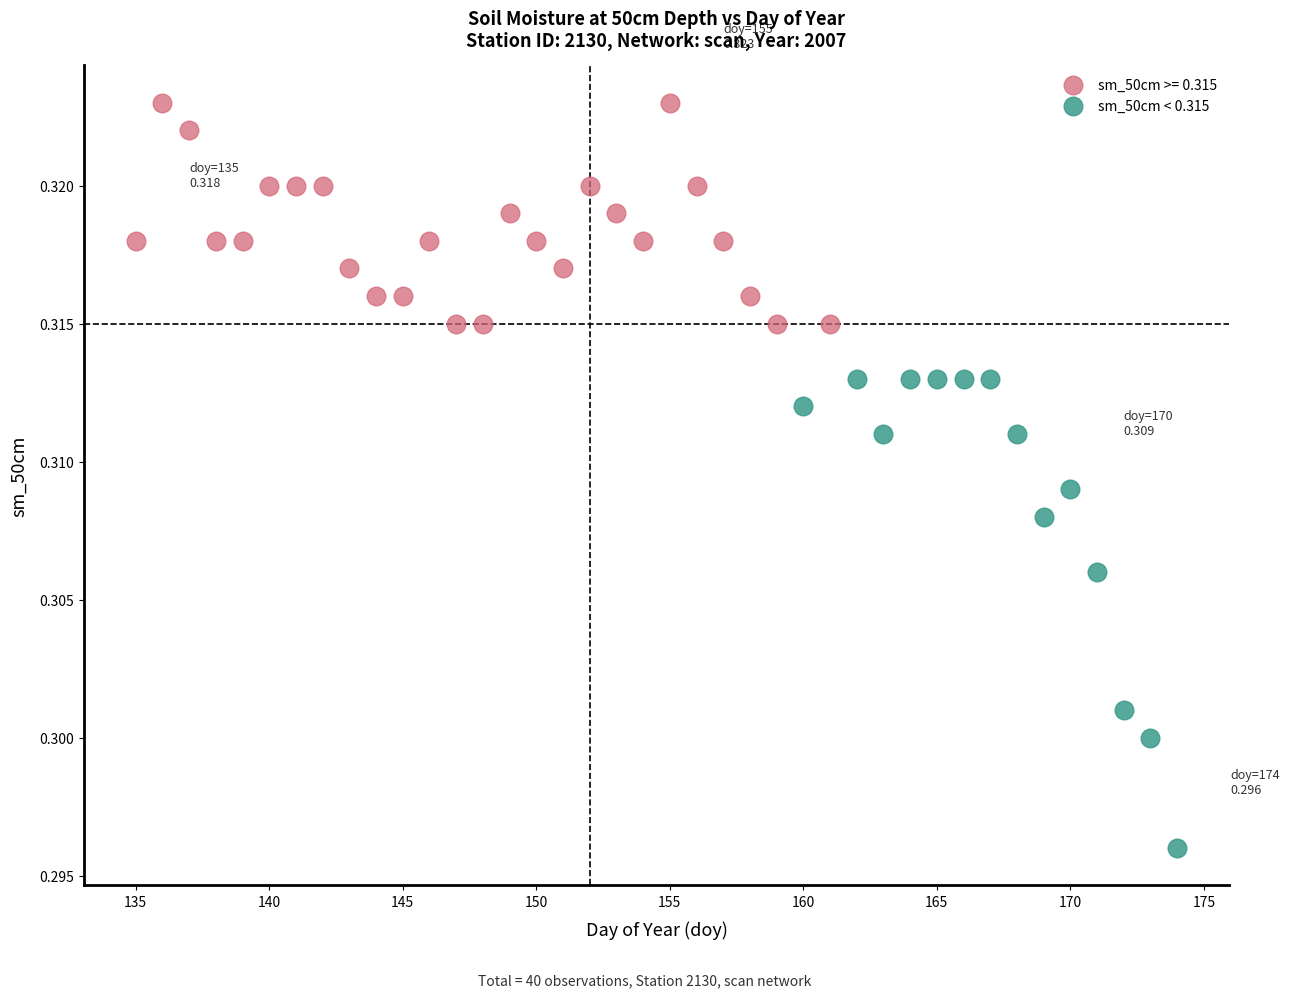

Which series reaches the maximum Y coordinate?

sm_50cm >= 0.315